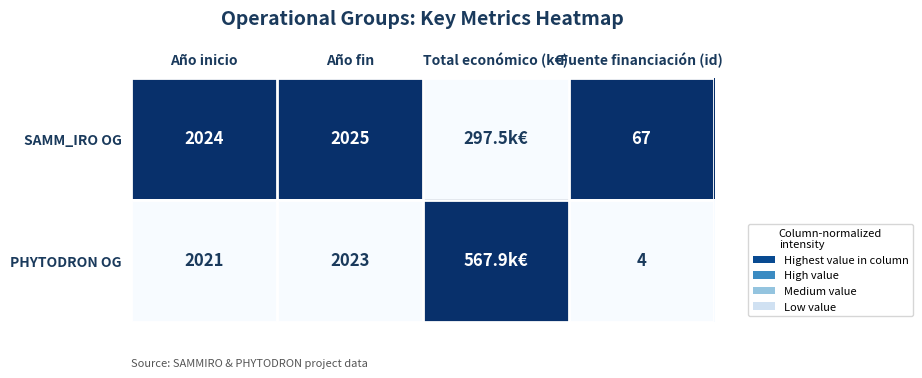

What is the difference between the highest and lowest values at Fuente financiación (id)?

63